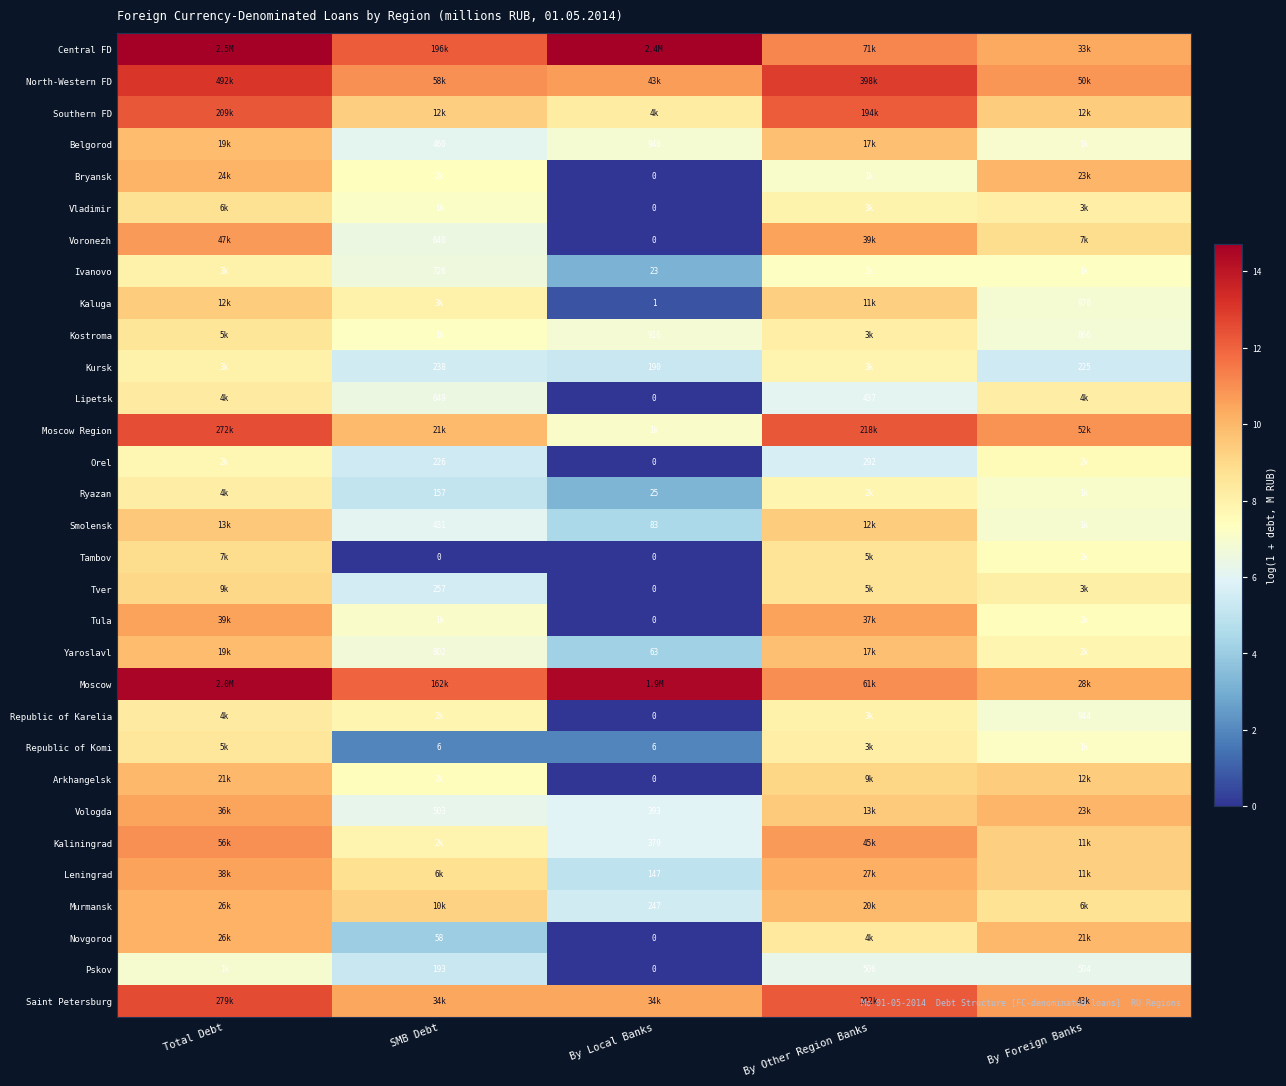

Which label corresponds to the largest value in the chart?

Total Debt